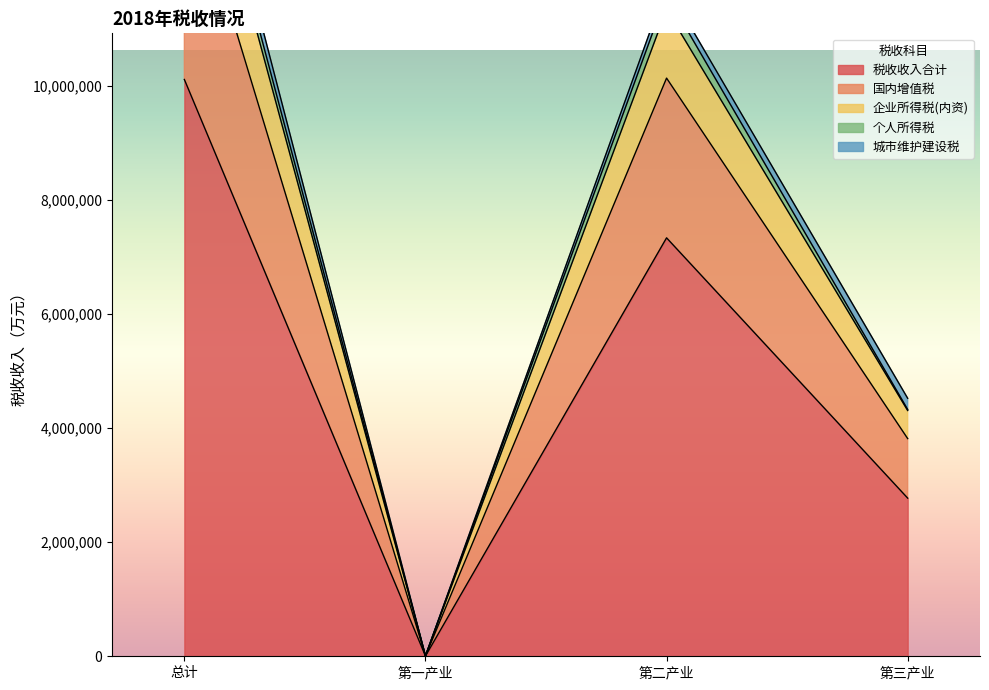

What is the highest value of the 税收收入合计 series?

10113014